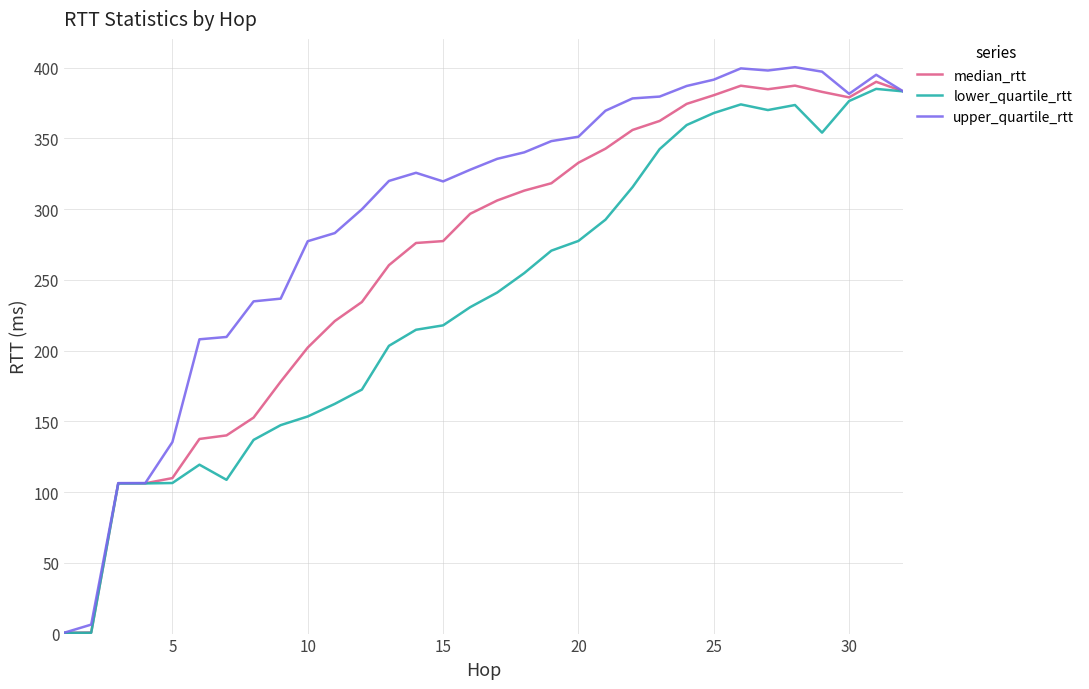

What is the greatest value displayed?

400.2